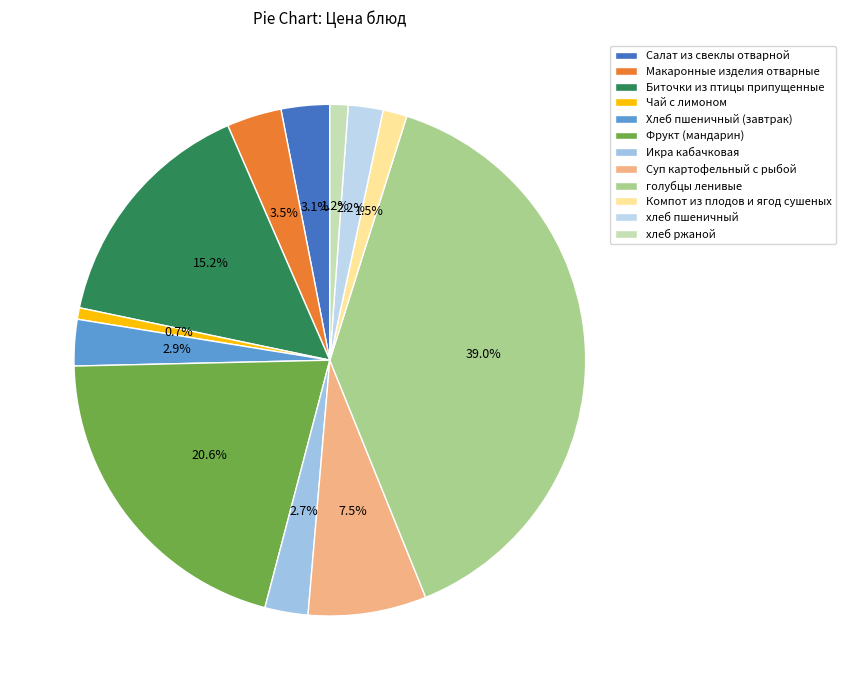

To the nearest percent, what is the difference between the Фрукт (мандарин) and хлеб пшеничный slice percentages?

18%